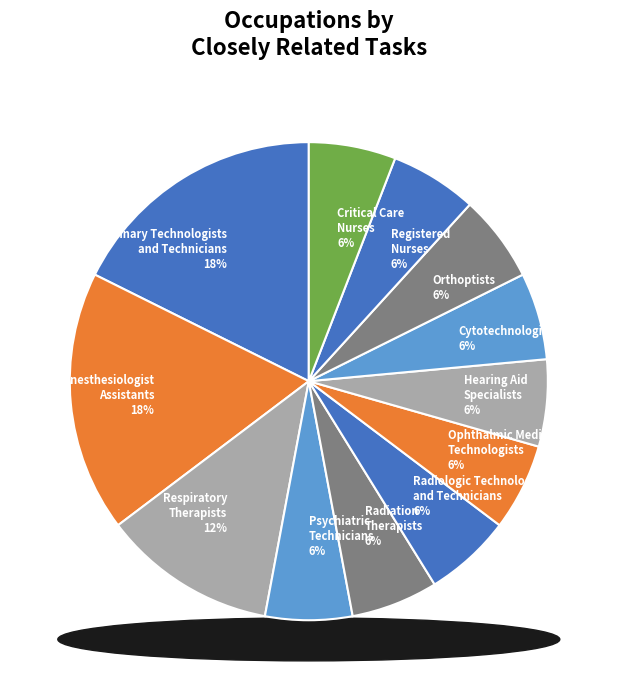

To the nearest percent, what is the difference between the largest and smallest slice percentages?

12%